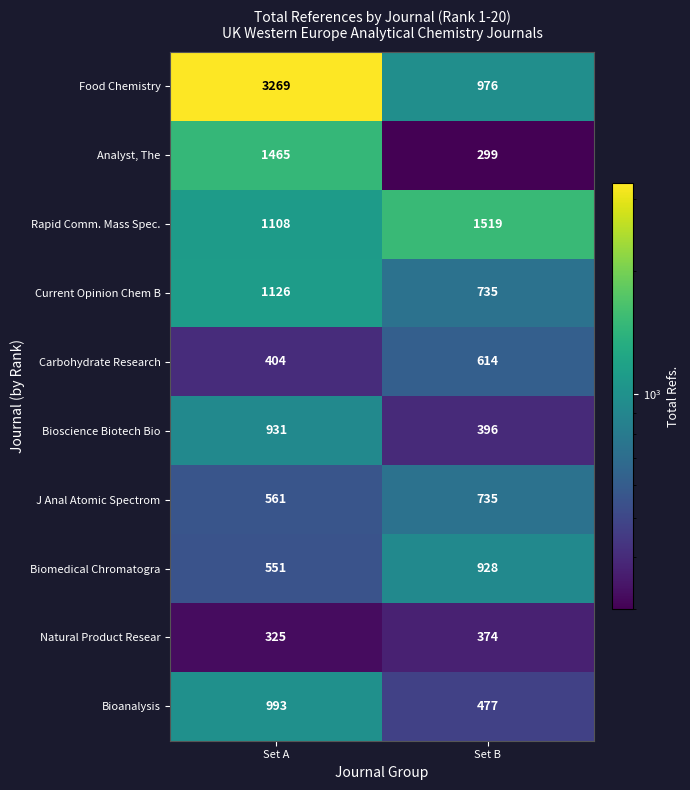

Reading left to right, list all the values displayed in this chart.

Food Chemistry: 3269	976
Analyst, The: 1465	299
Rapid Comm. Mass Spec.: 1108	1519
Current Opinion Chem B: 1126	735
Carbohydrate Research: 404	614
Bioscience Biotech Bio: 931	396
J Anal Atomic Spectrom: 561	735
Biomedical Chromatogra: 551	928
Natural Product Resear: 325	374
Bioanalysis: 993	477